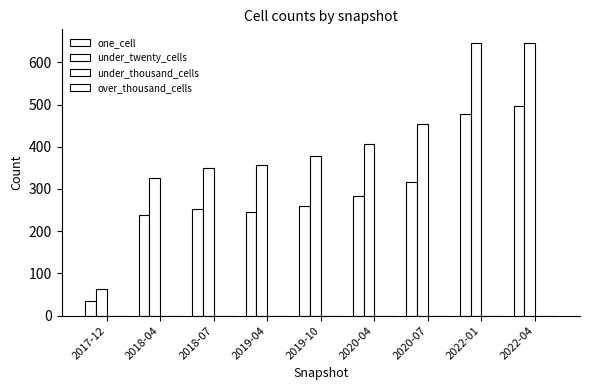

At which category is the sum across all series the highest?

2022-04